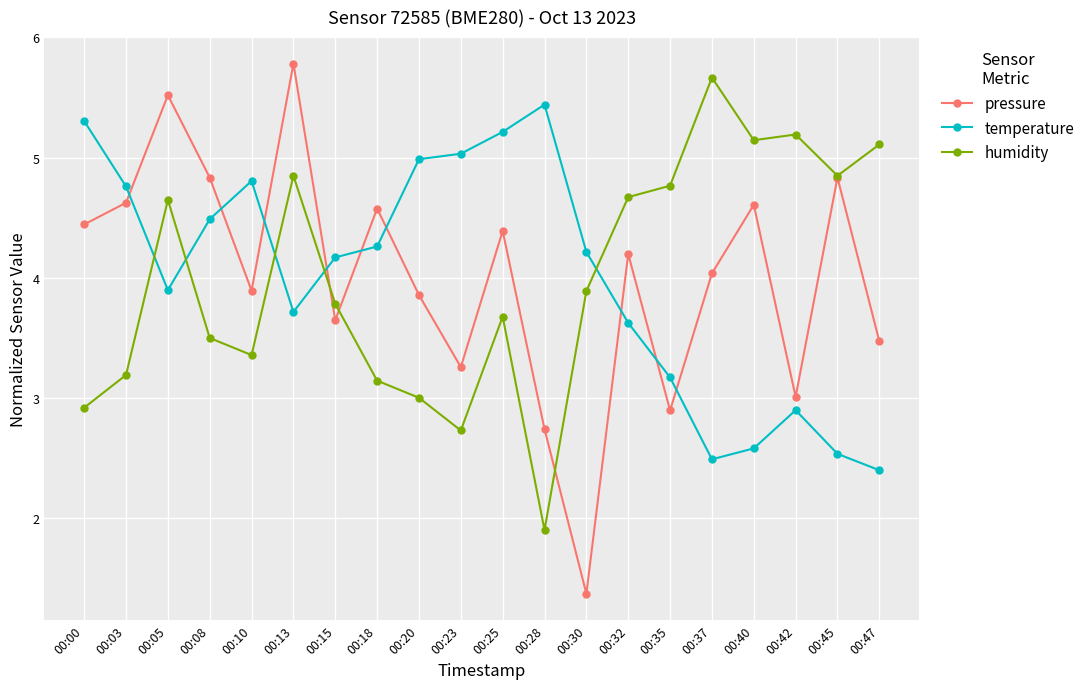

Is the value of pressure at 00:30 greater than the value of temperature at 00:47?

No